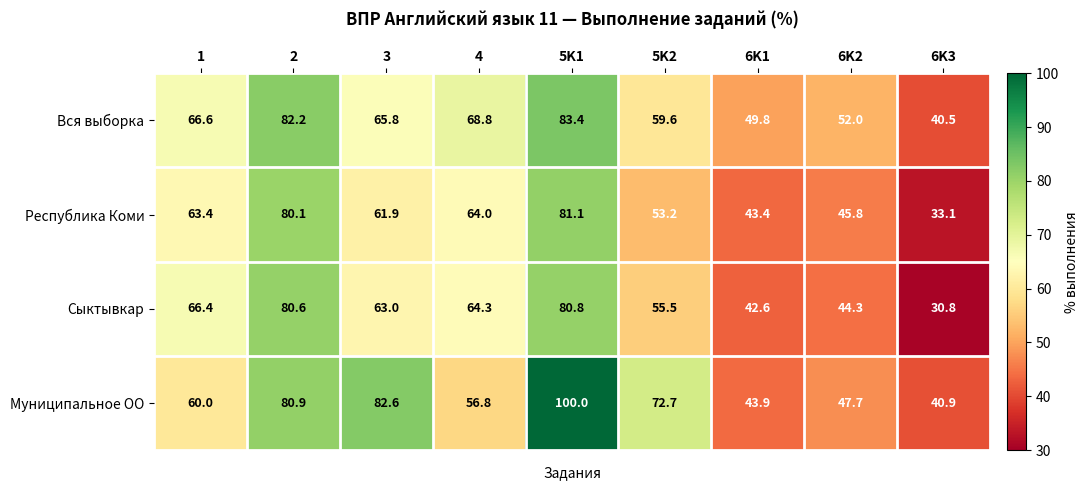

What is the difference between the highest and lowest values at 3?

20.7